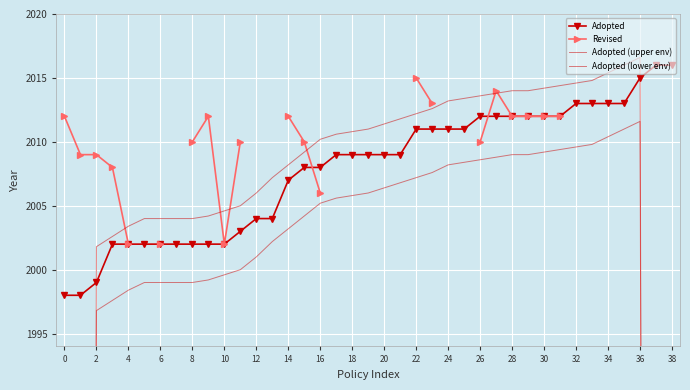

What is the maximum value for Adopted?

2016